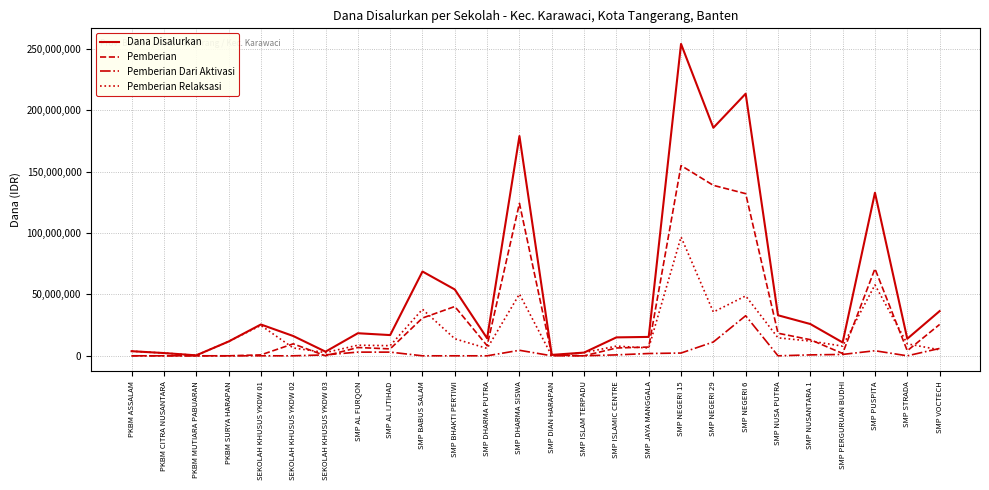

What are all the series names shown in the legend?

Dana Disalurkan, Pemberian, Pemberian Dari Aktivasi, Pemberian Relaksasi